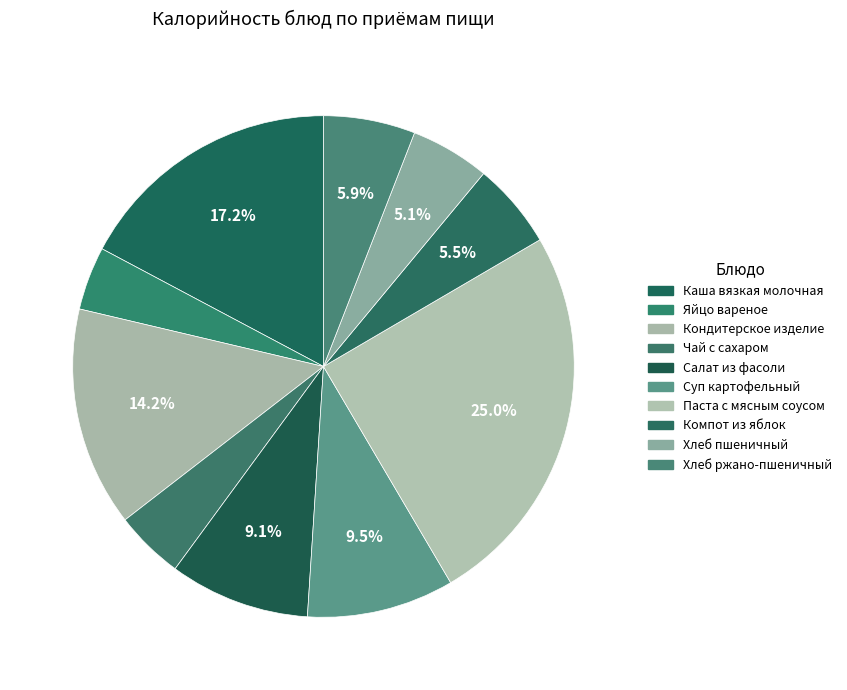

How many slices are in this pie chart?

10